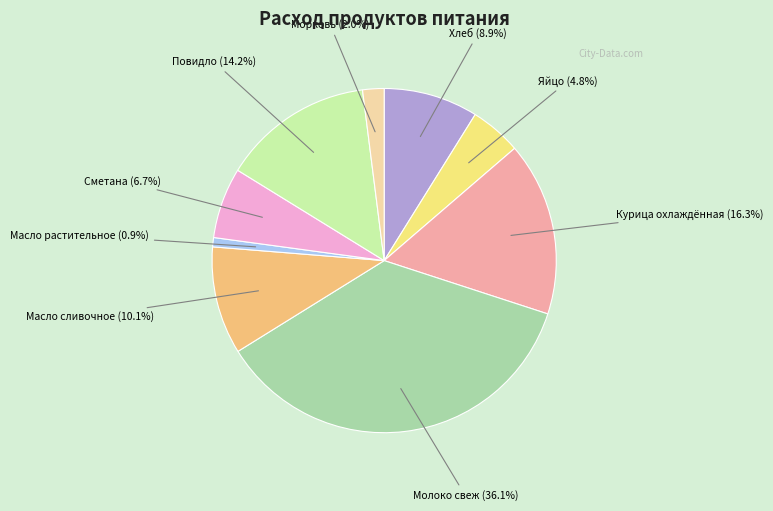

How many slices are in this pie chart?

9